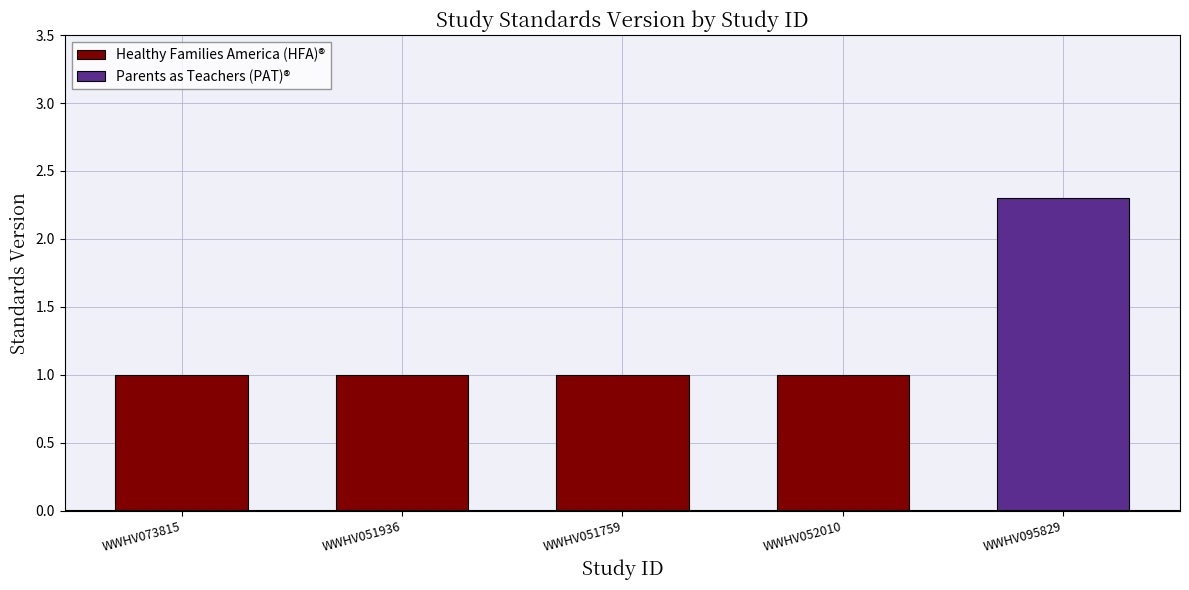

Reading left to right, what are all the values shown in this chart?

1.0	1.0	1.0	1.0	2.3